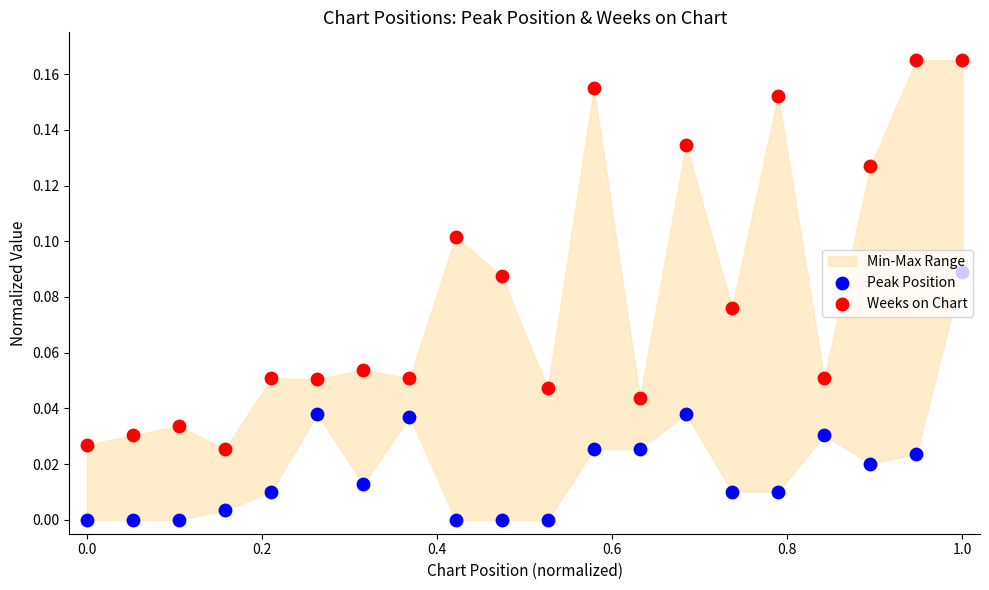

Which series contains the highest Y value?

Weeks on Chart